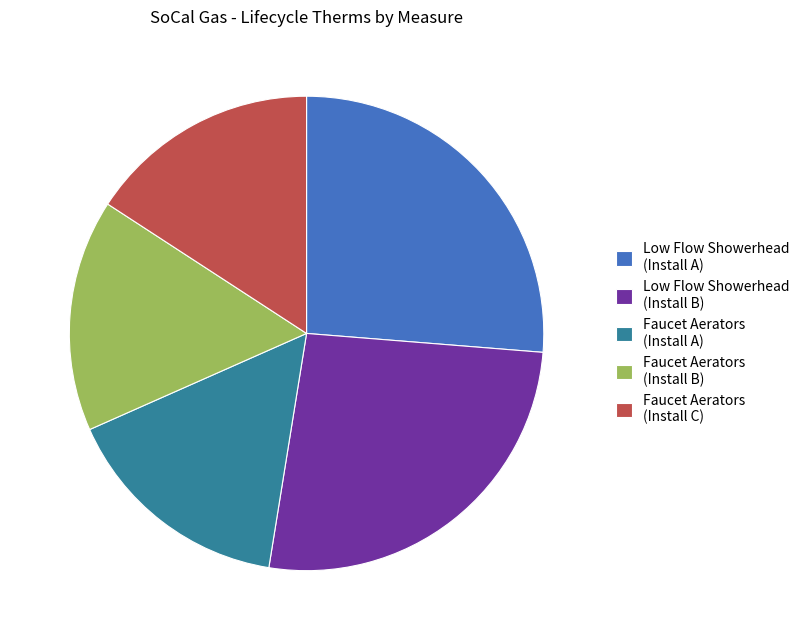

Count the number of slices in the pie.

5